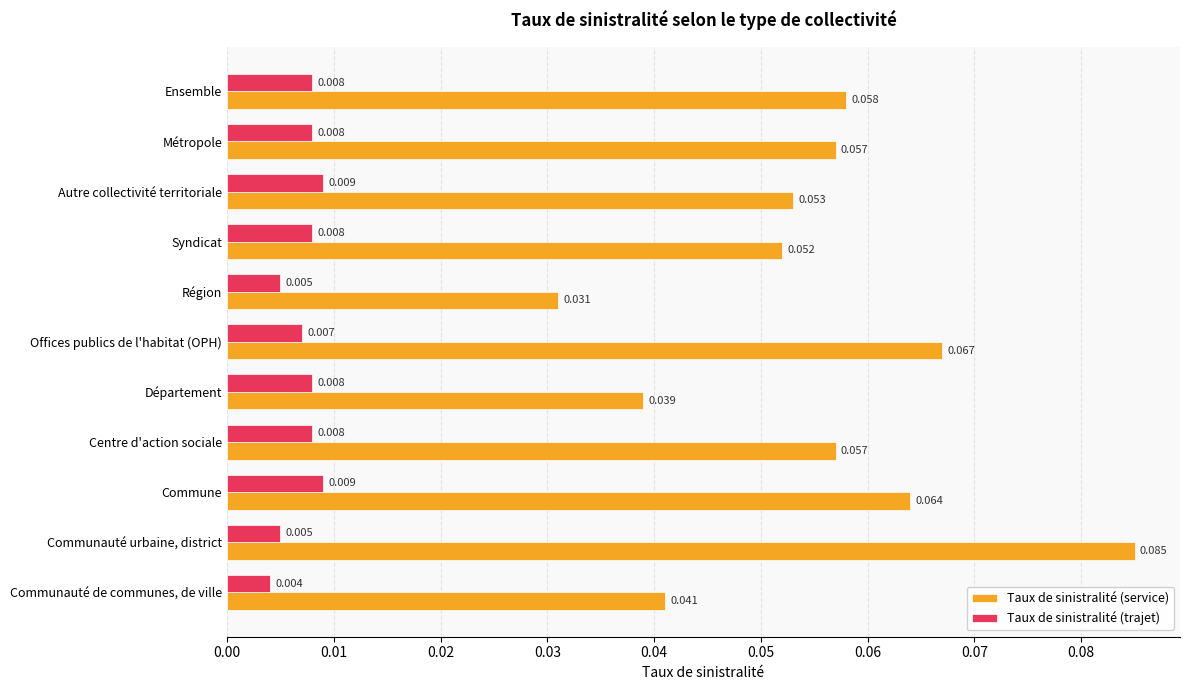

At which category does the chart reach its peak across all series?

Communauté urbaine, district